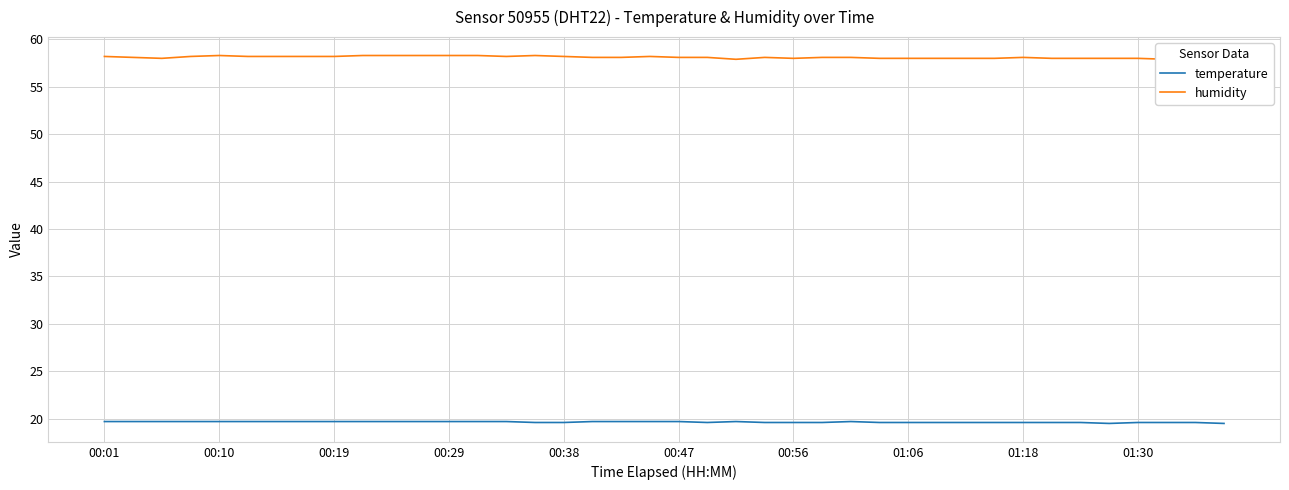

How many interior local valleys does the humidity series have?

5